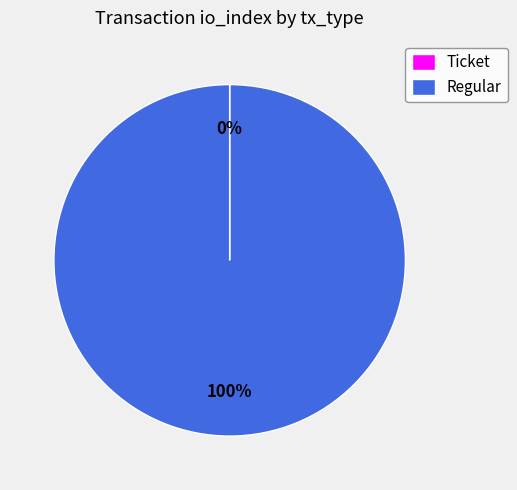

Is it true that Regular is 88% of the pie?

False